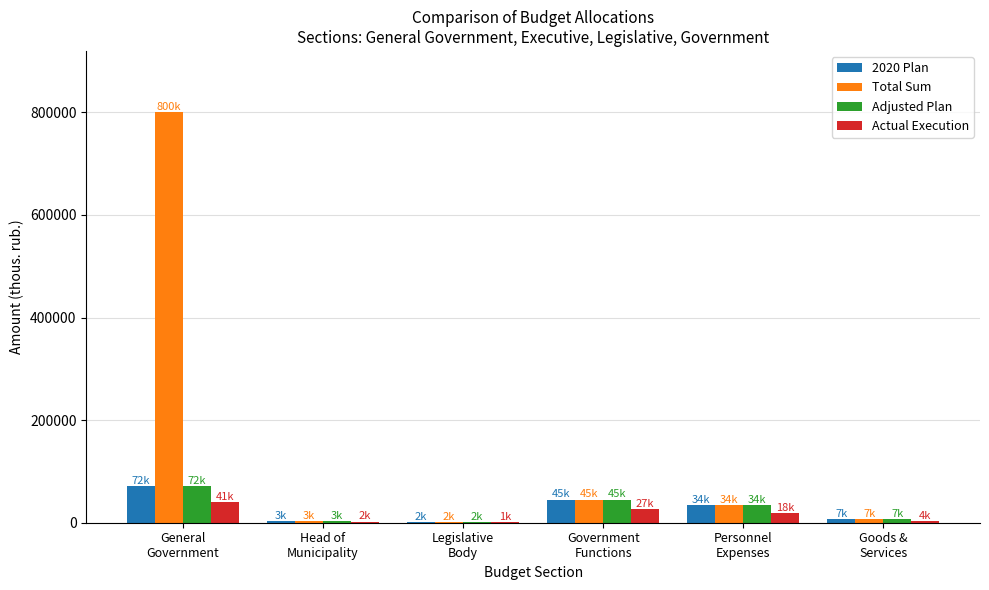

What is the average value of the Actual Execution series?

15484.3